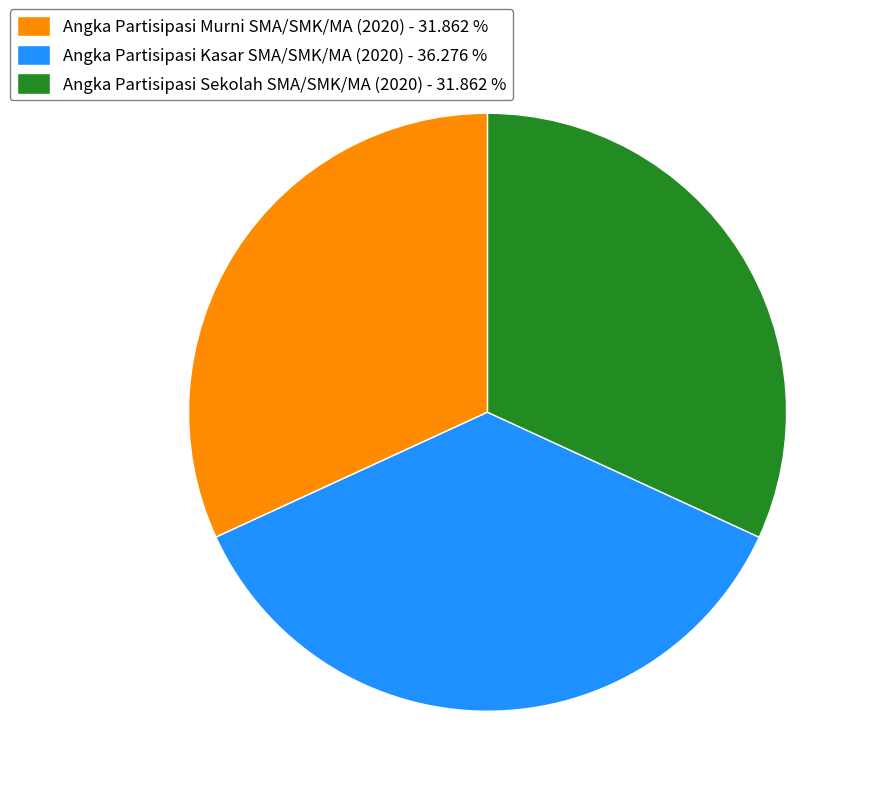

Does Angka Partisipasi Murni SMA/SMK/MA (2020) represent more than half of the total?

No